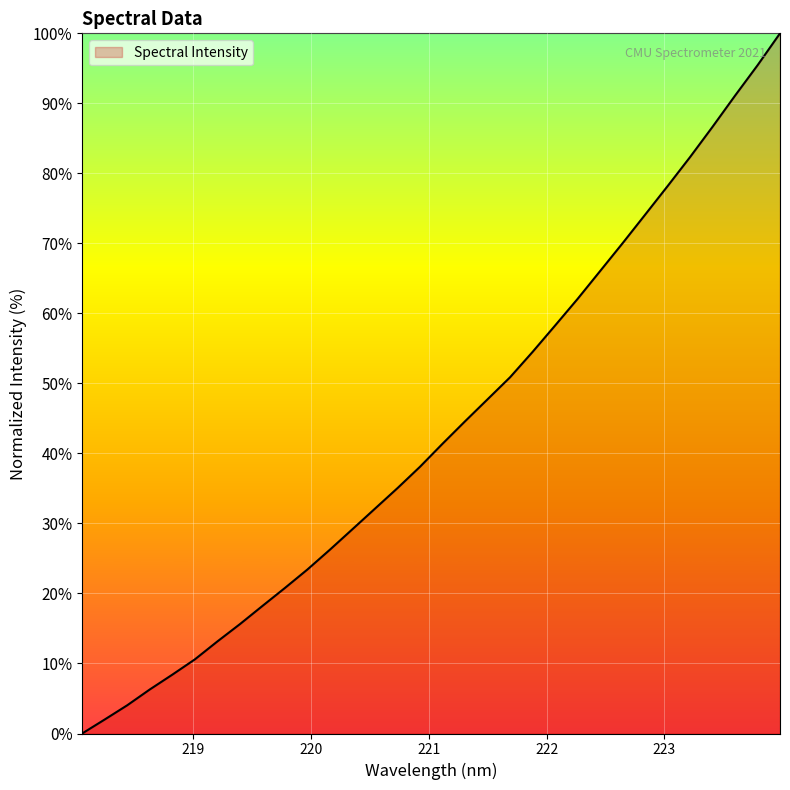

True or false: the data has more than 1 interior local peaks.

False